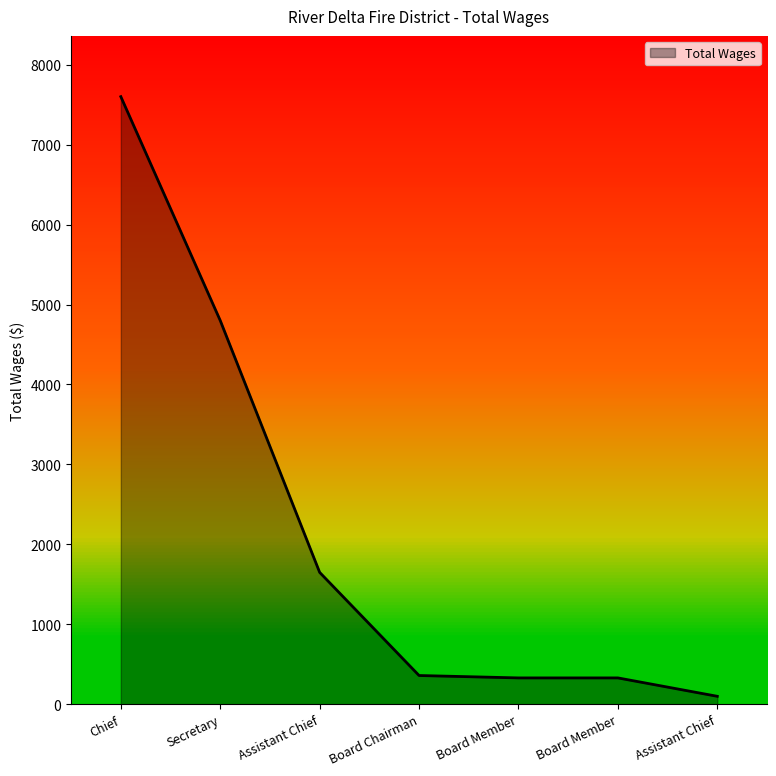

What is the difference between the values at Board Chairman and Chief?

7240